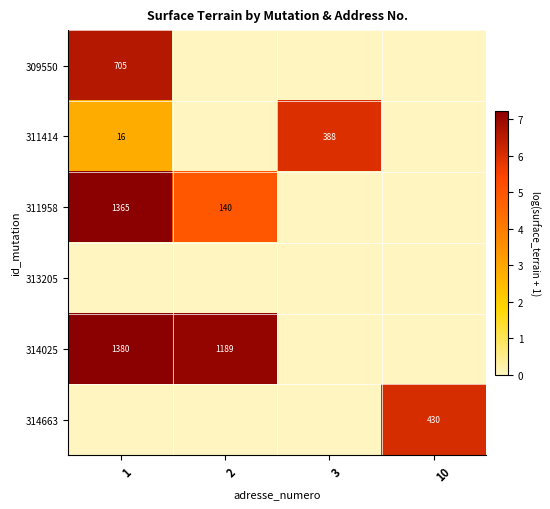

True or false: 311414 has a value of 221 at 3.

False